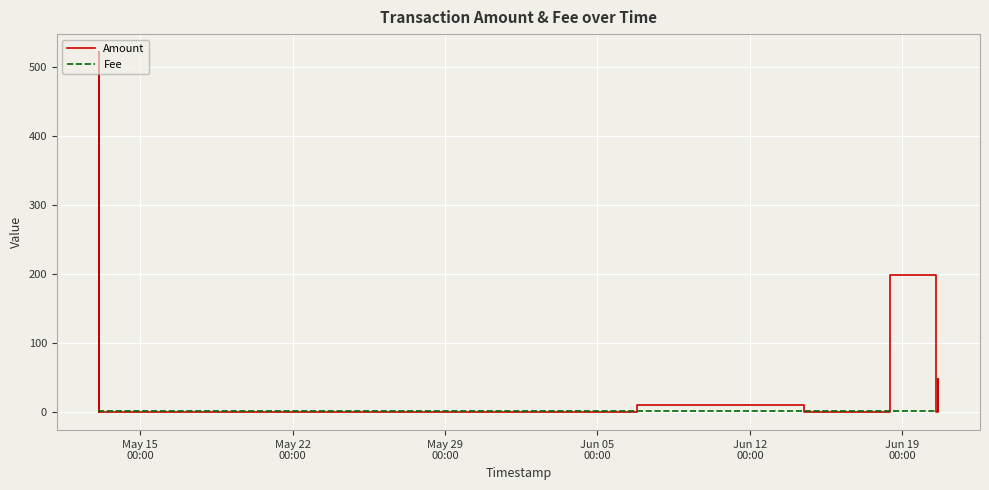

Which series has the widest spread of values?

Amount